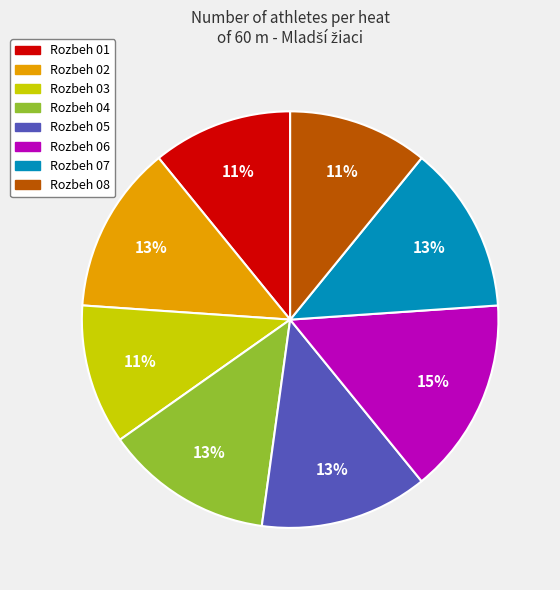

To the nearest percent, what percentage of the pie is Rozbeh 06?

15%